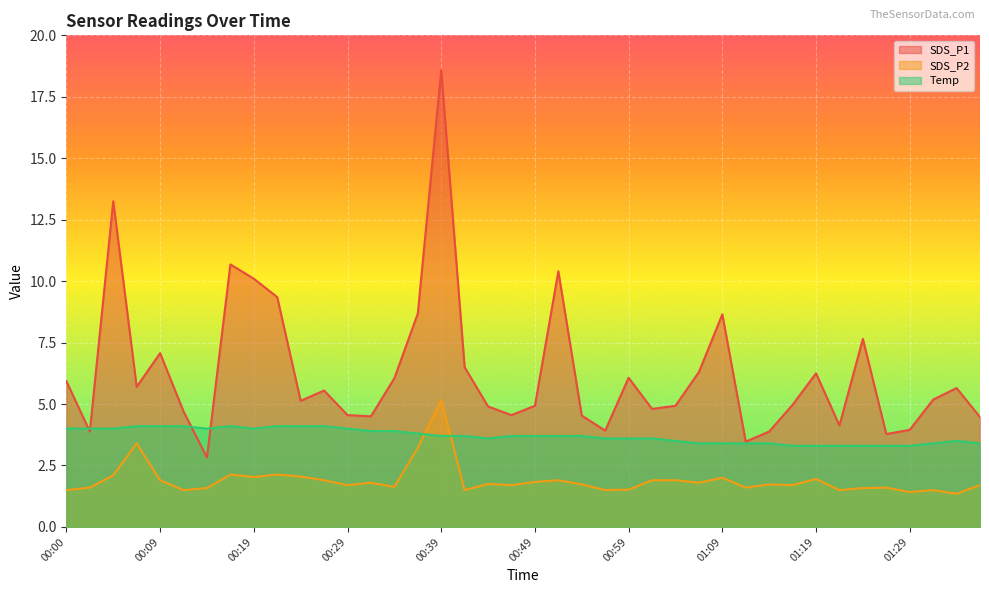

Rank the series by their maximum value, from lowest to highest.

Temp, SDS_P2, SDS_P1